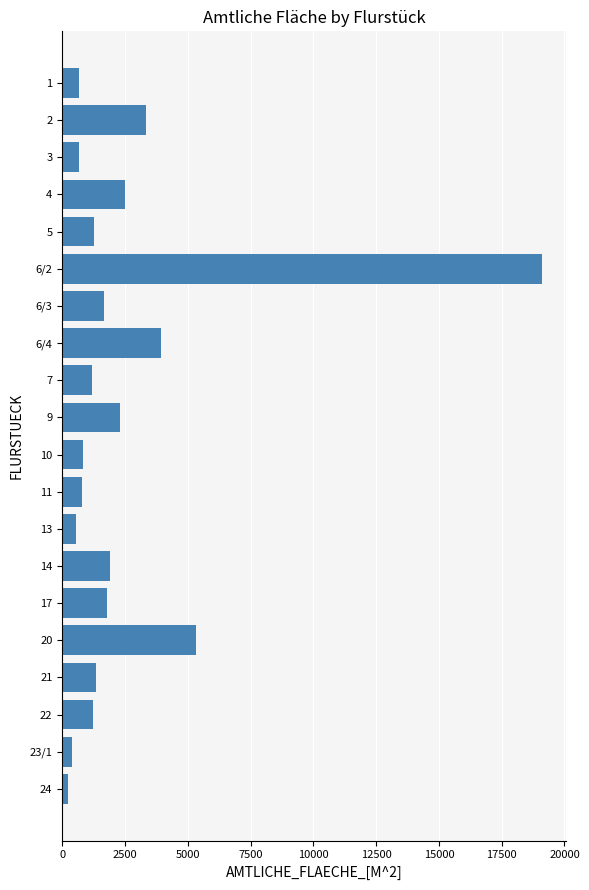

Is it true that the value at 6/3 is 2417?

False